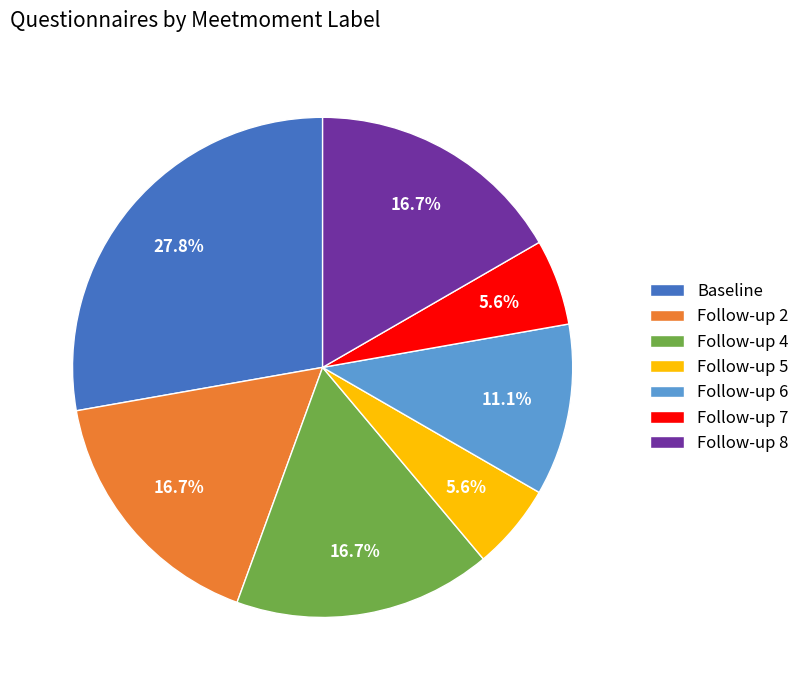

Does Follow-up 8 account for over 50% of the chart?

No